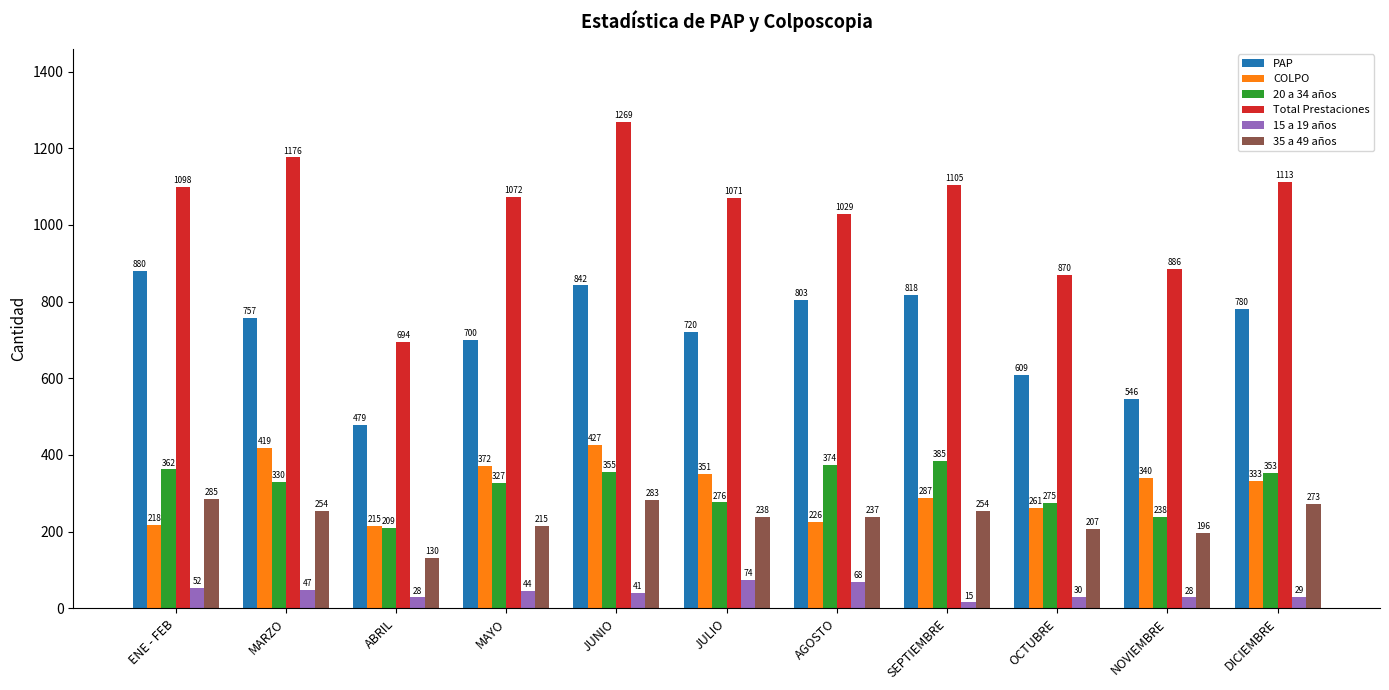

What are all the series names shown in the legend?

PAP, COLPO, 20 a 34 años, Total Prestaciones, 15 a 19 años, 35 a 49 años